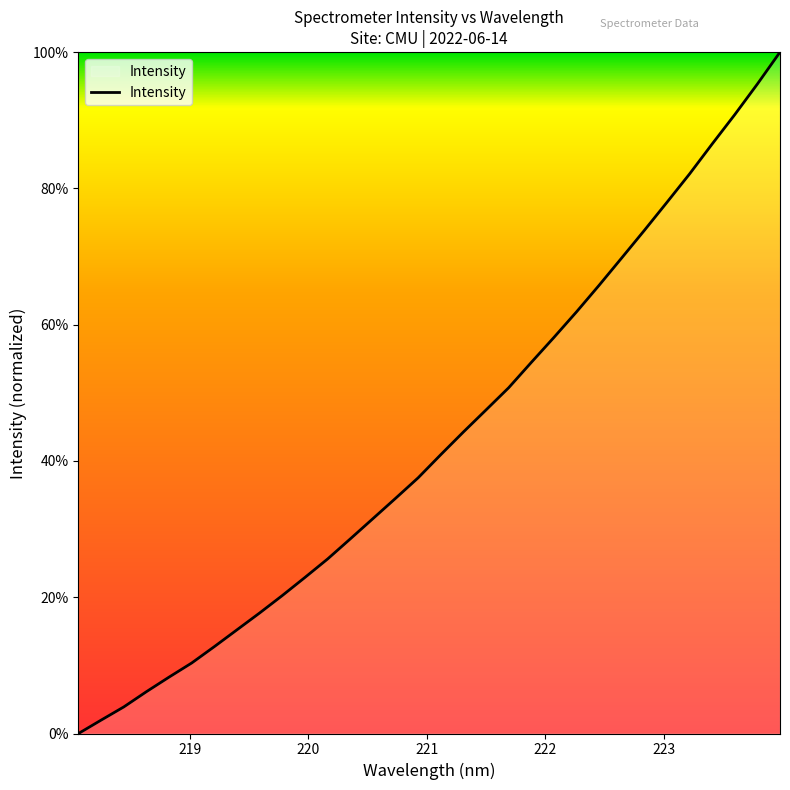

How many lines are shown in the chart?

1